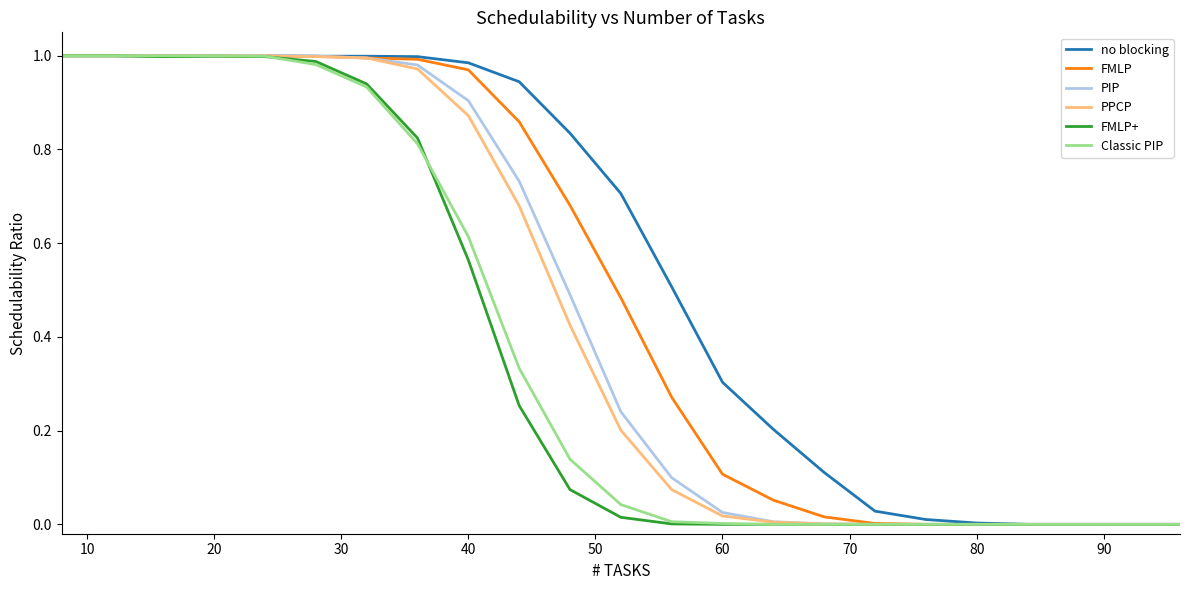

Which series has the largest total across all categories?

no blocking